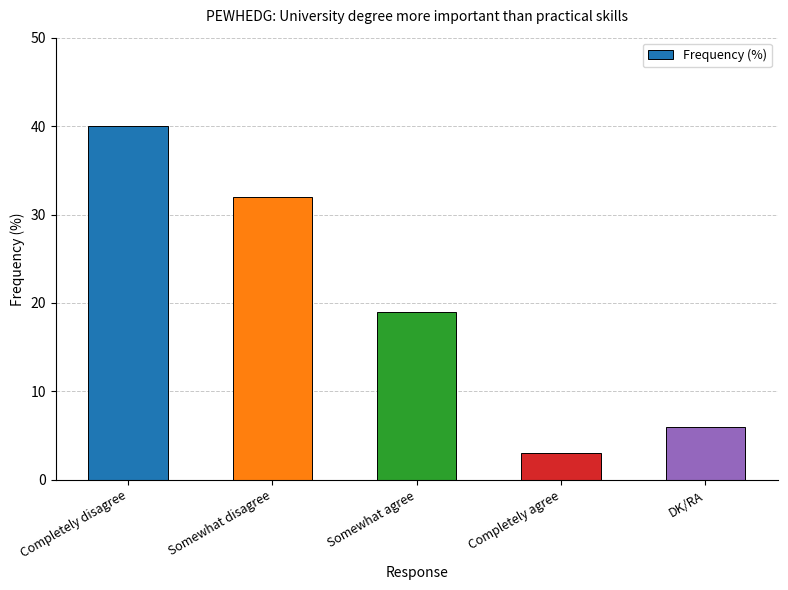

What is the average value?

20